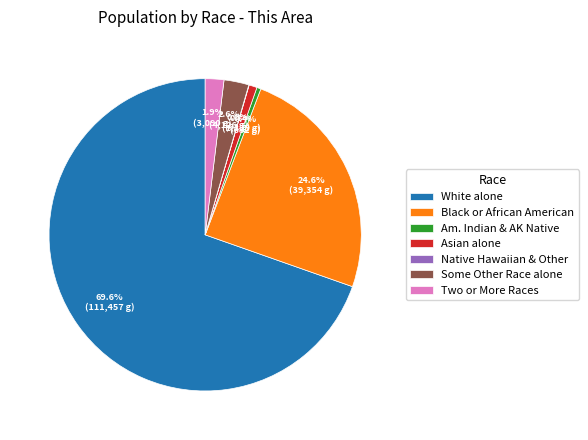

Which category has the biggest portion of the pie?

White alone